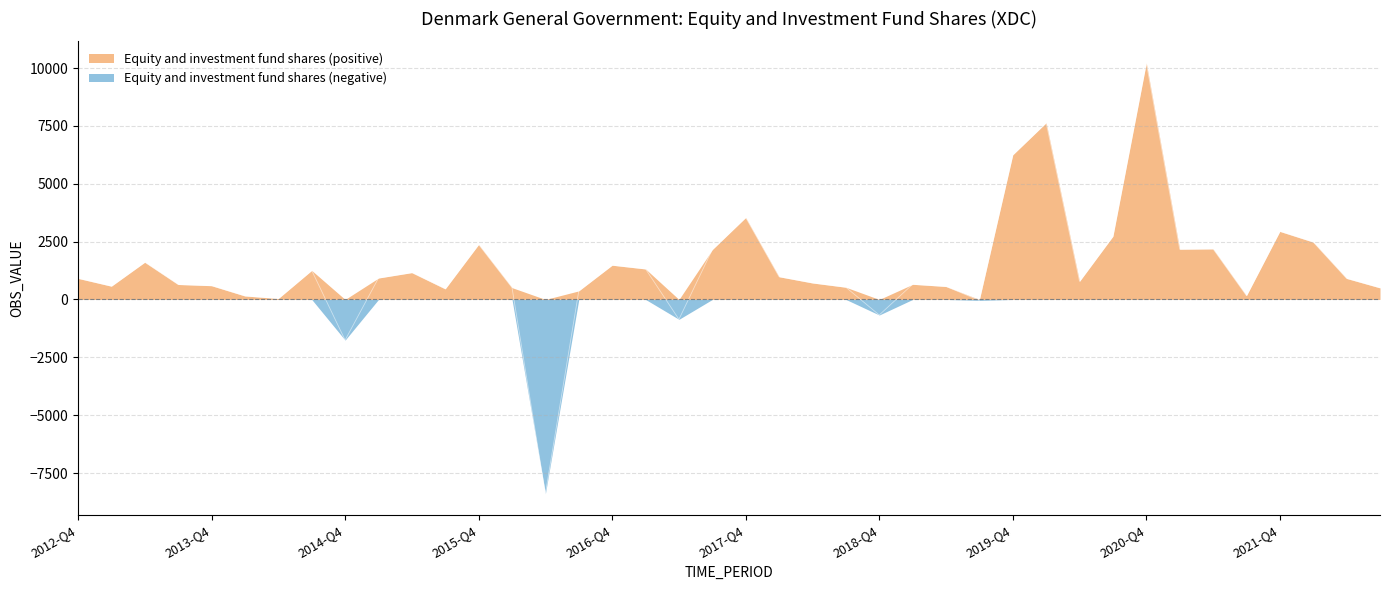

What is the minimum value shown in the chart?

-8390